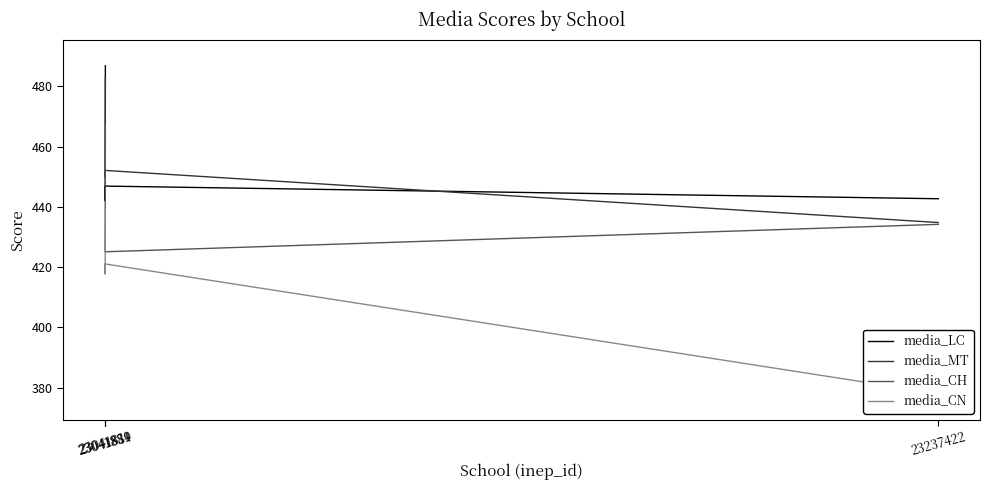

What is the average value of the media_MT series?

454.9